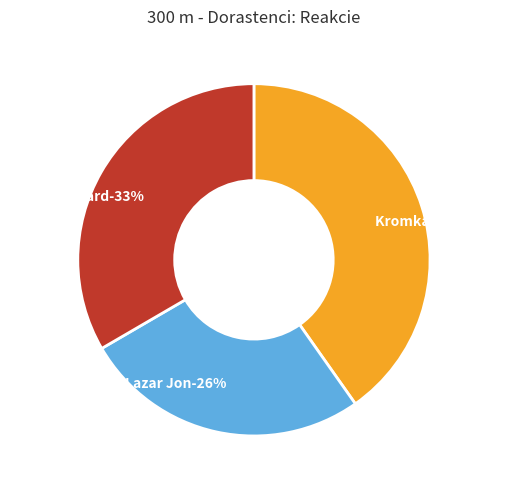

Count the number of slices in the pie.

3